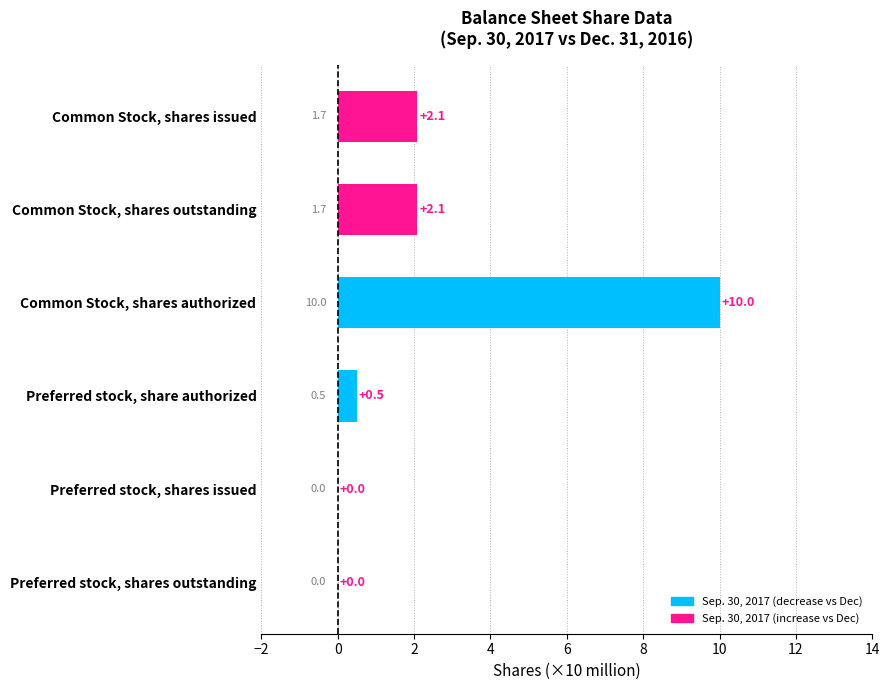

What is the change in value from Common Stock, shares outstanding to Common Stock, shares authorized?

+7.9